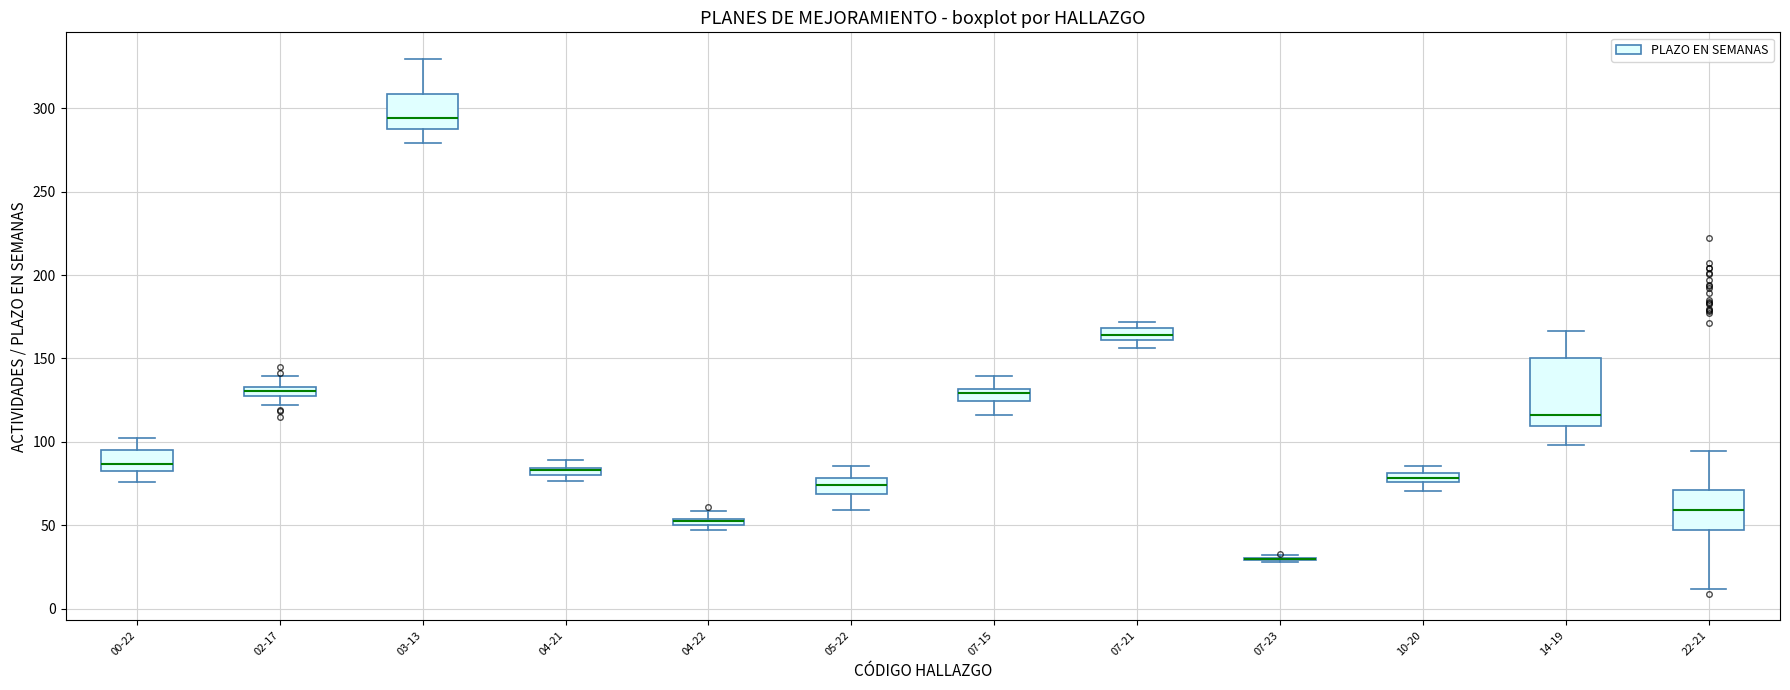

Where does the upper whisker of the box for 04-21 end on the y-axis? The values are not printed on the chart, so give them approximately, as read against the axis.

90